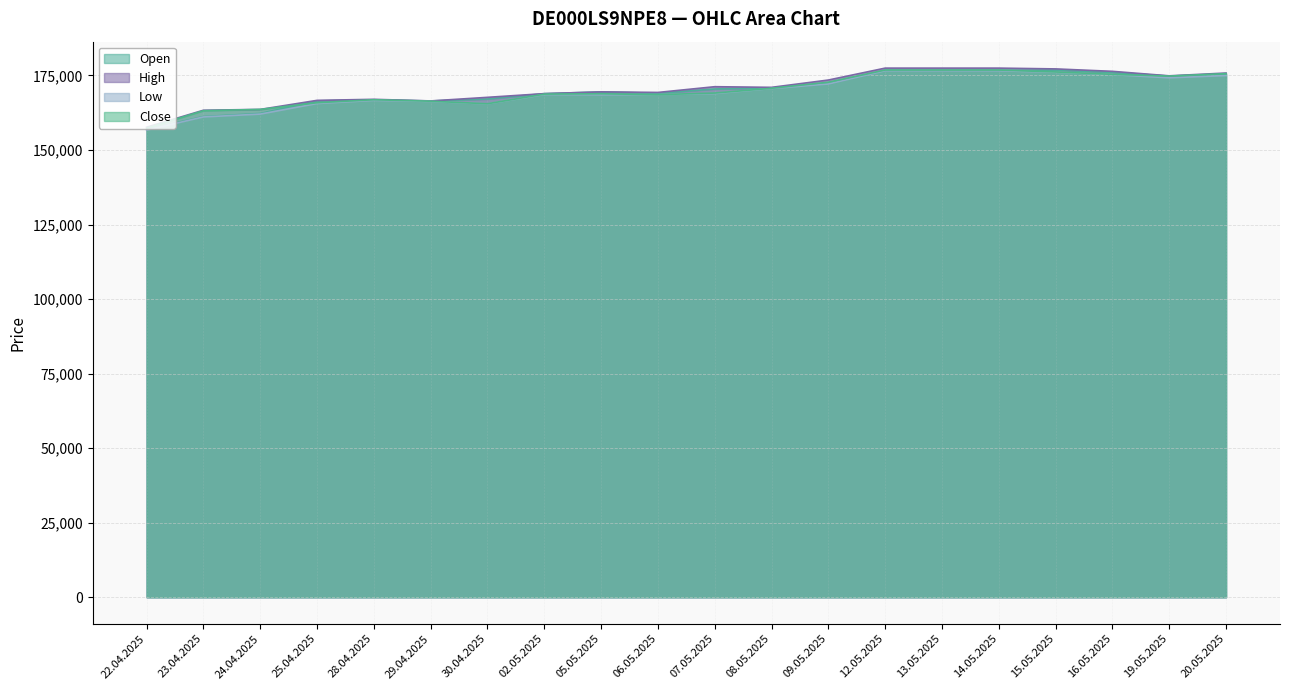

At which category does Close reach its first local valley?

30.04.2025